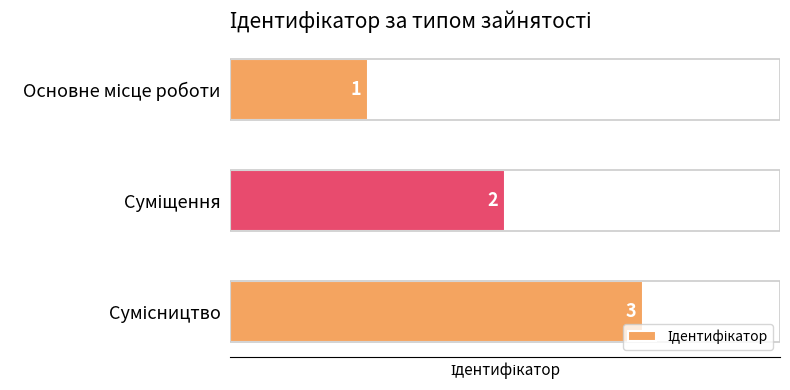

What is the difference between the maximum and second lowest values?

1